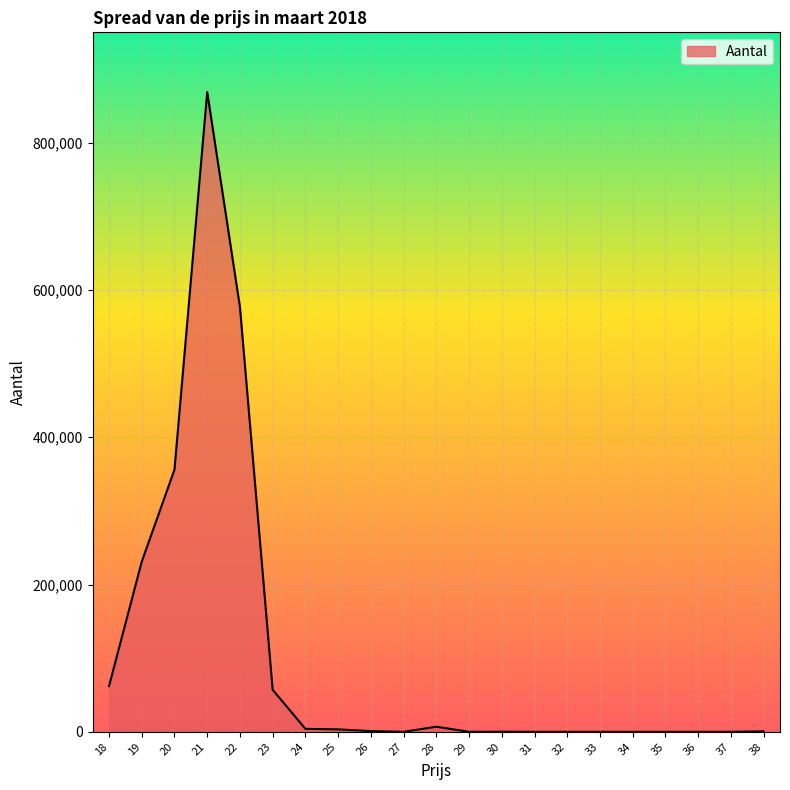

What is the difference between the maximum and minimum values?

868833